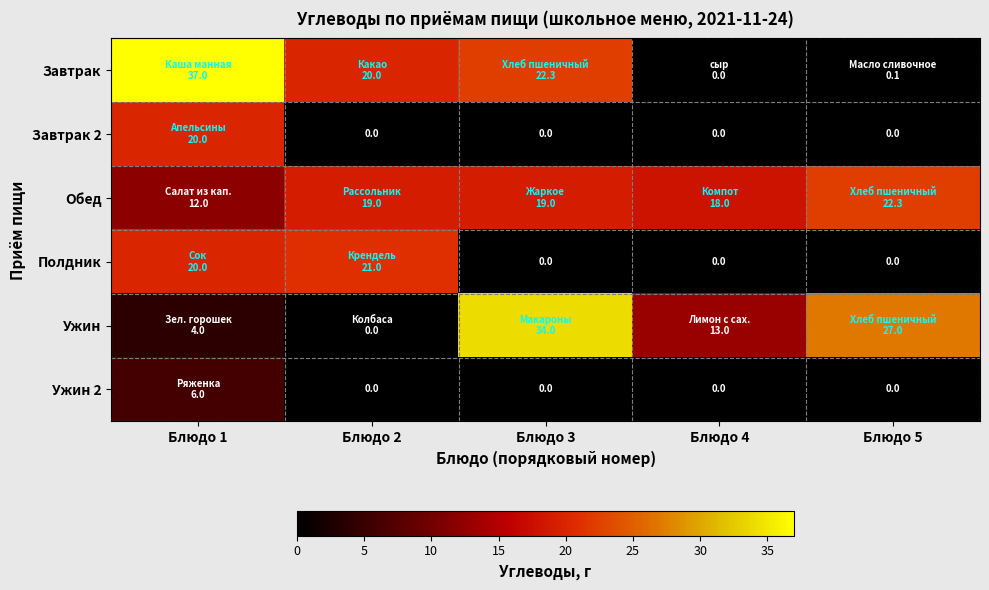

Which series has the largest total across all categories?

Обед